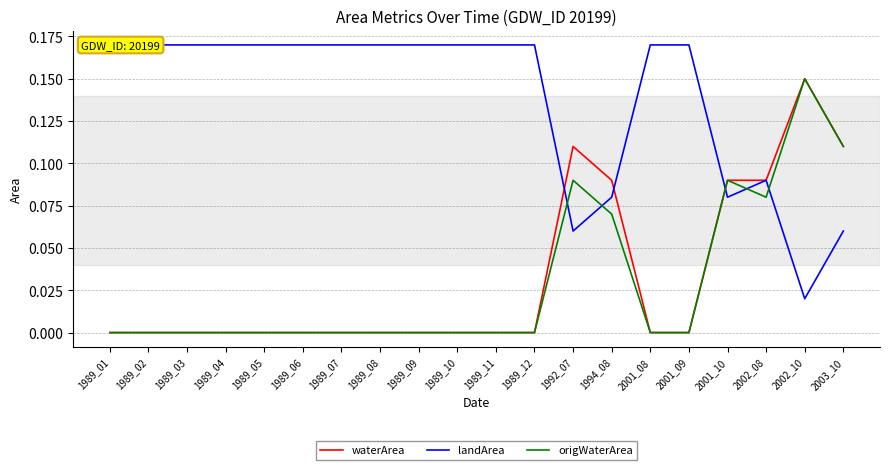

Reading left to right, list all the values displayed in this chart.

waterArea: 0.0	0.0	0.0	0.0	0.0	0.0	0.0	0.0	0.0	0.0	0.0	0.0	0.1	0.1	0.0	0.0	0.1	0.1	0.1	0.1
landArea: 0.2	0.2	0.2	0.2	0.2	0.2	0.2	0.2	0.2	0.2	0.2	0.2	0.1	0.1	0.2	0.2	0.1	0.1	0.0	0.1
origWaterArea: 0.0	0.0	0.0	0.0	0.0	0.0	0.0	0.0	0.0	0.0	0.0	0.0	0.1	0.1	0.0	0.0	0.1	0.1	0.1	0.1